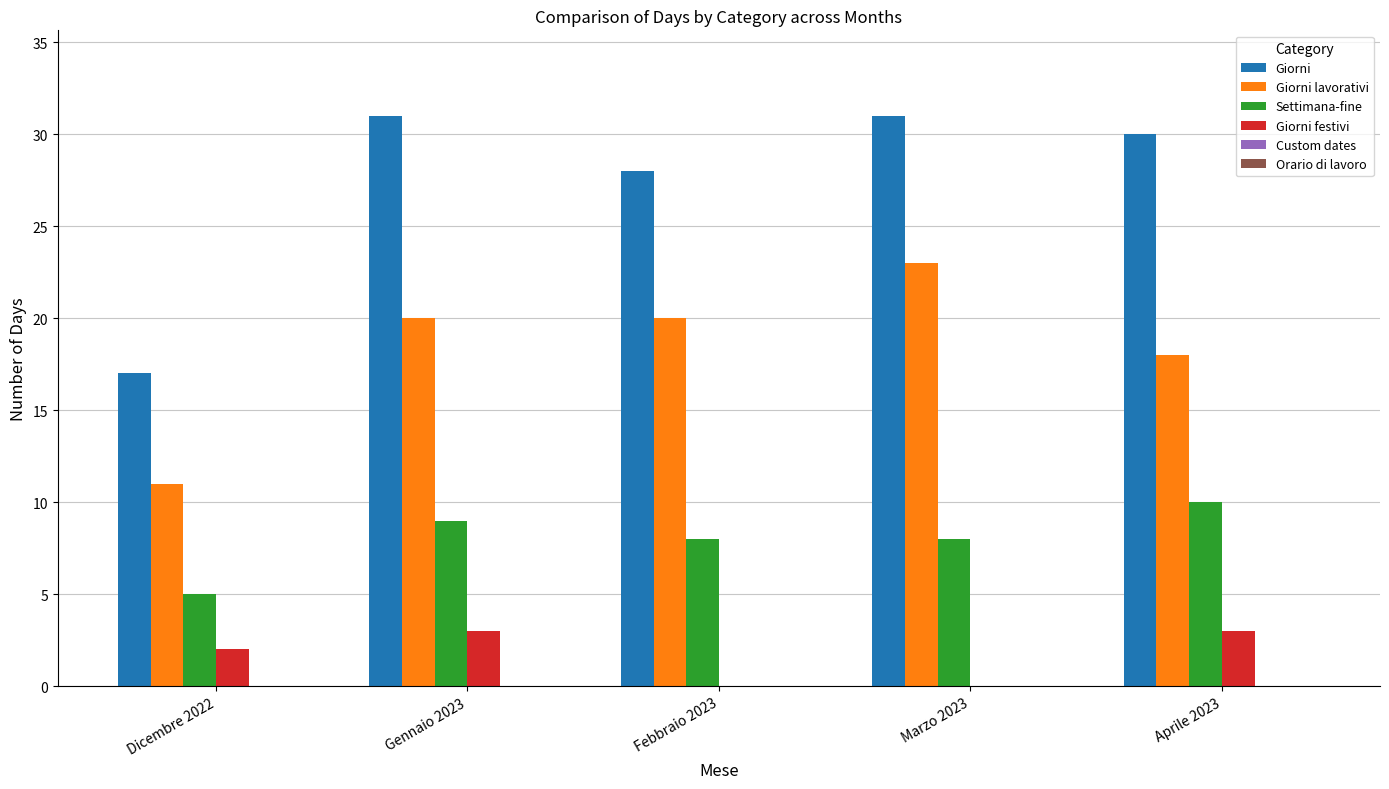

How many groups of bars are there?

5